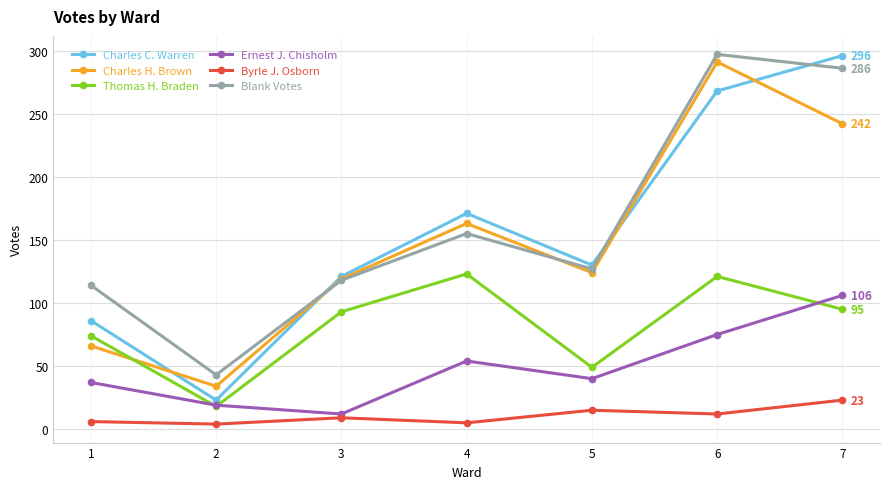

True or false: Blank Votes has more than 1 points higher than both neighbors.

True